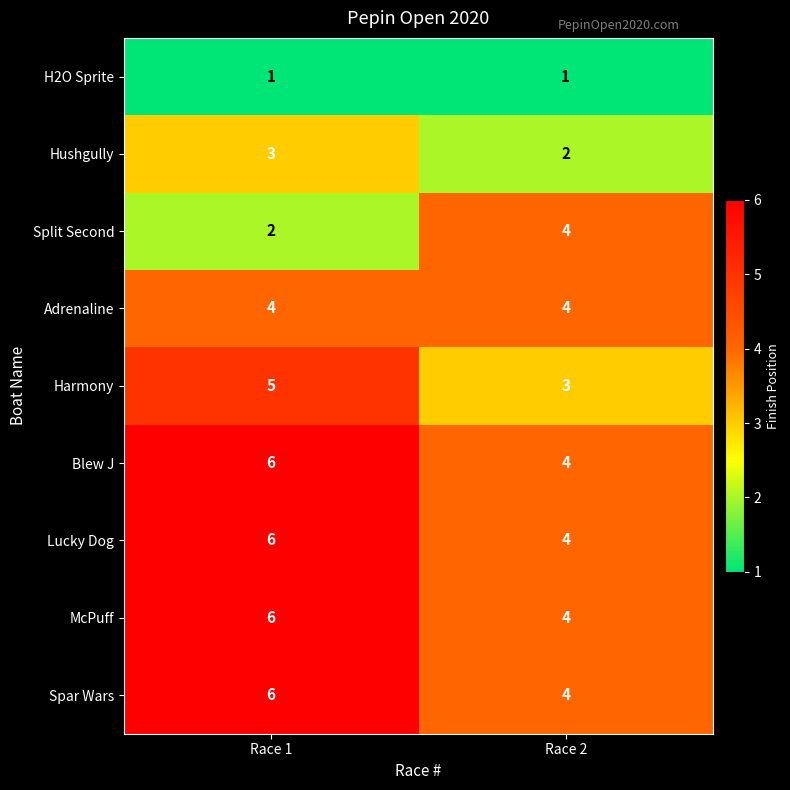

How many values in the Split Second series are below 4?

1